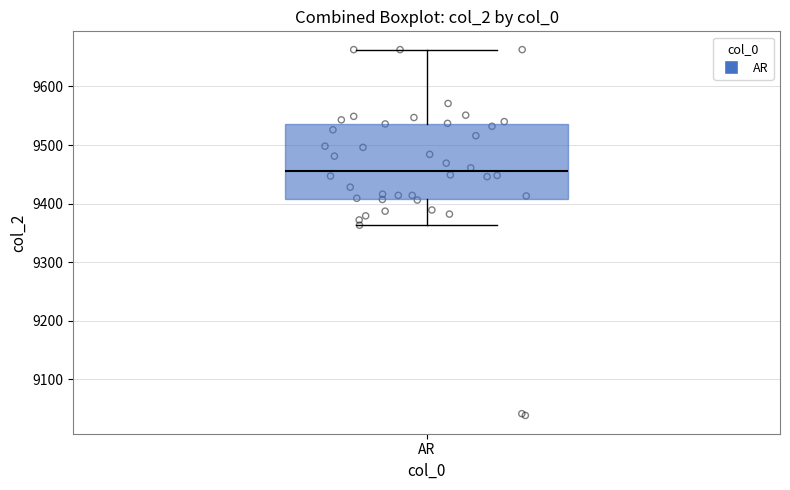

Transcribe this box plot: give where the median line is, the range the box spans, and where the two whiskers end, as read against the y-axis. The values are not printed on the chart, so give them approximately, as read against the axis.

median 9460, box 9410 to 9540, whiskers 9360 to 9660